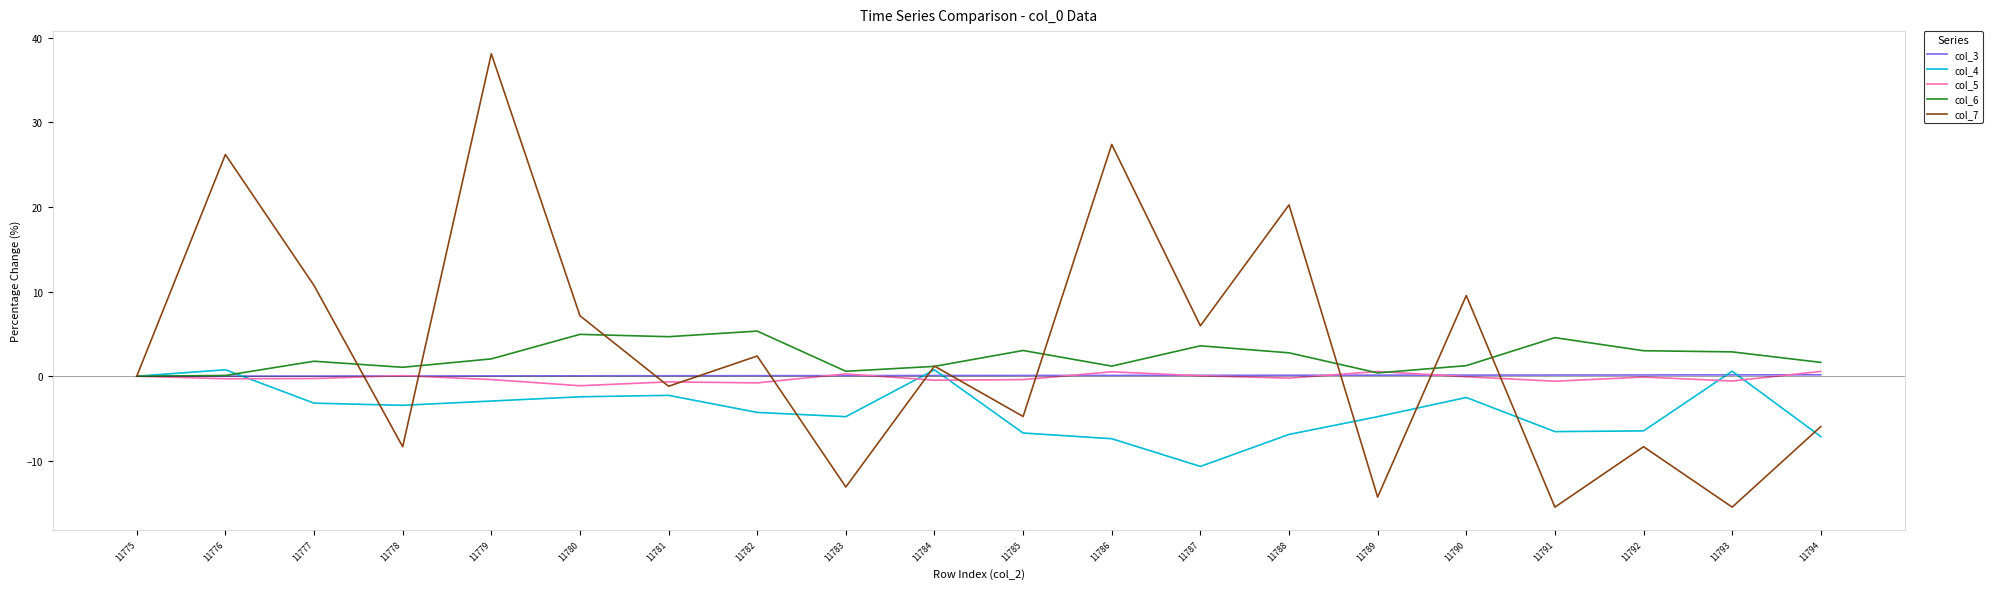

At which category does the chart reach its peak across all series?

11779